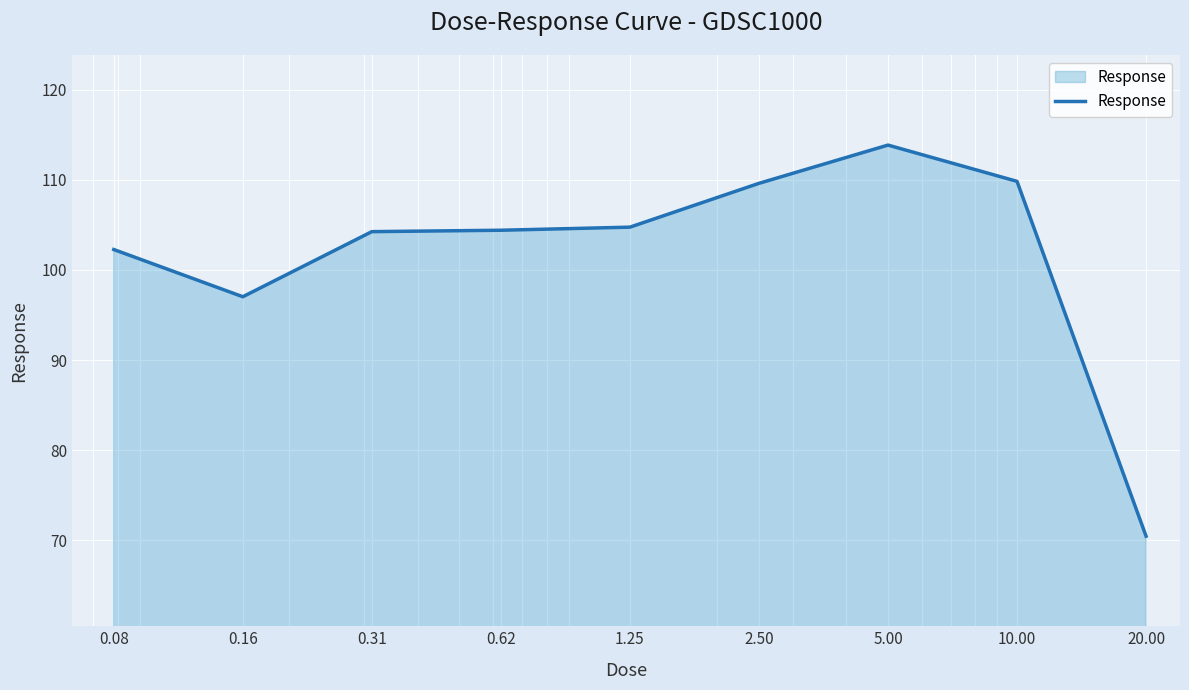

How many lines are shown in the chart?

1